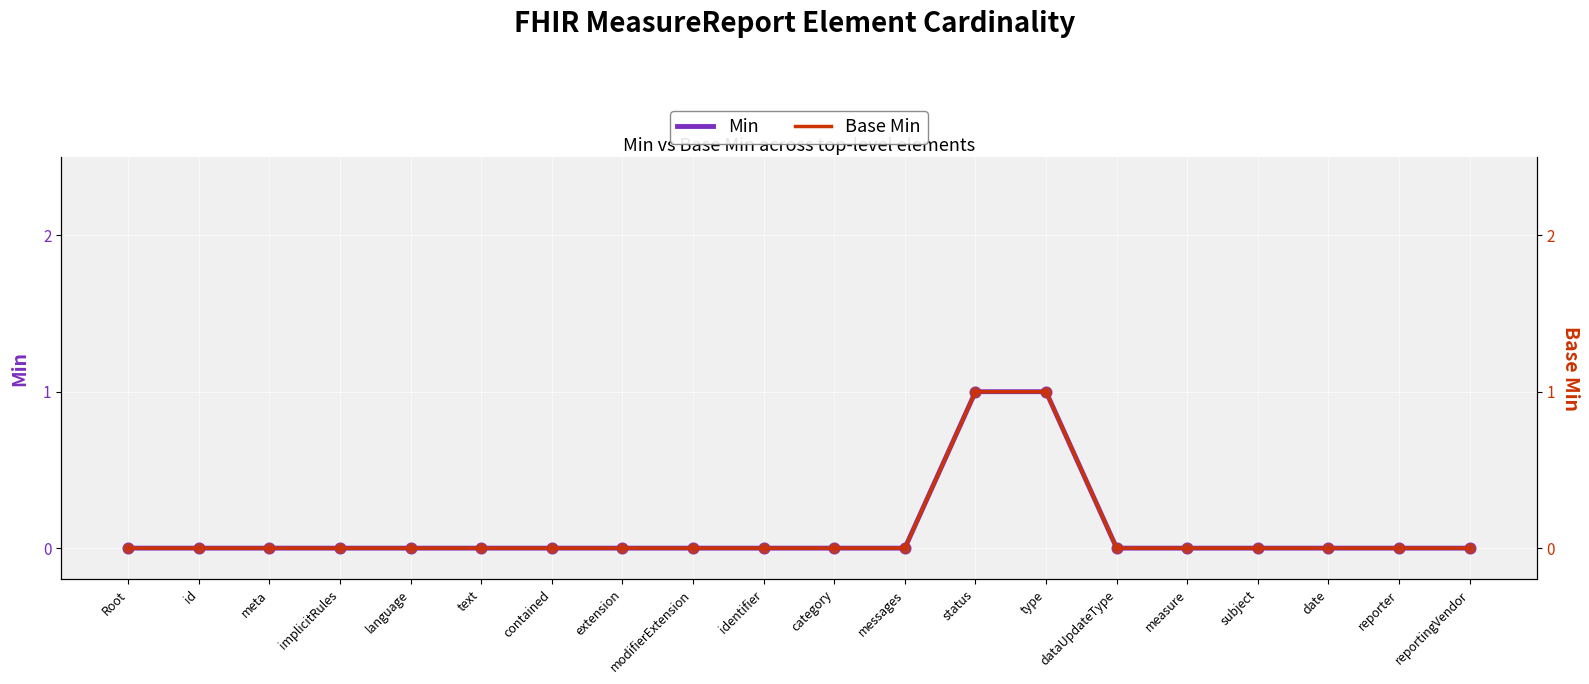

At which category is the sum across all series the highest?

status